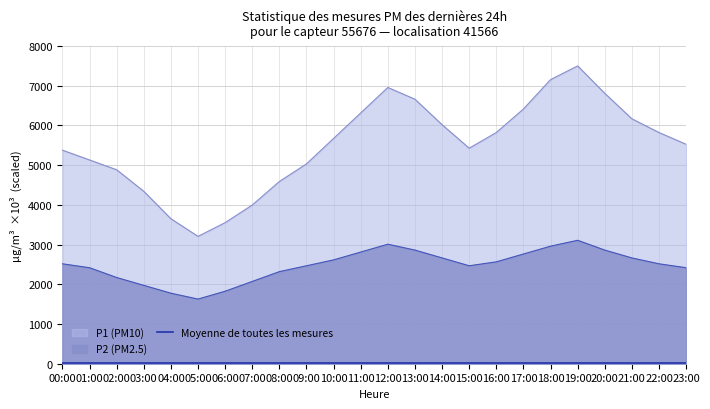

The P2 series shows 2417.8 at 01:00. True or false?

True